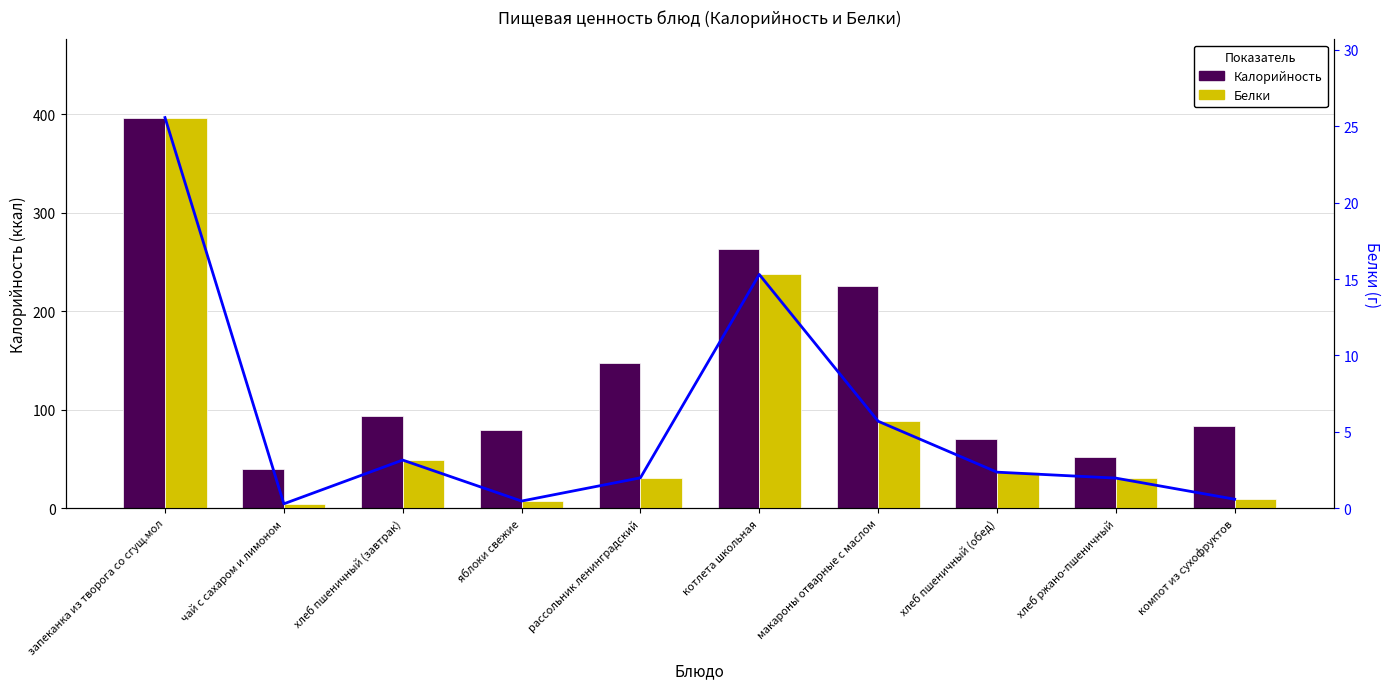

Is it true that Калорийность equals 396.5 at запеканка из творога со сгущ.мол?

True